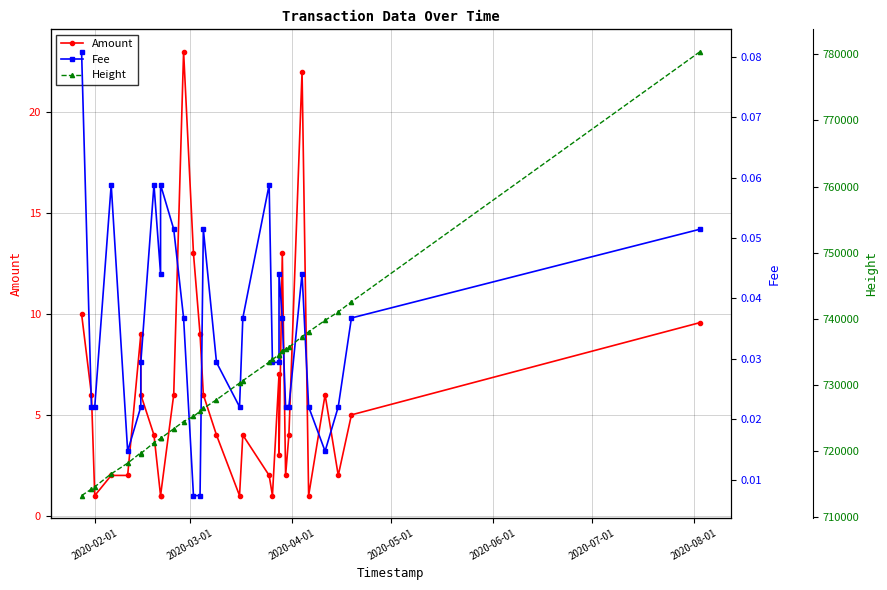

Reading left to right, transcribe all the data shown in this chart.

Amount: 10.0	6.0	1.0	2.0	2.0	9.0	6.0	4.0	1.0	1.0	6.0	23.0	13.0	9.0	6.0	4.0	1.0	4.0	2.0	1.0	7.0	3.0	13.0	2.0	4.0	22.0	1.0	6.0	2.0	5.0	9.6
Fee: 0.1	0.0	0.0	0.1	0.0	0.0	0.0	0.1	0.0	0.1	0.1	0.0	0.0	0.0	0.1	0.0	0.0	0.0	0.1	0.0	0.0	0.0	0.0	0.0	0.0	0.0	0.0	0.0	0.0	0.0	0.1
Height: 713217.0	714204.0	714550.0	716516.0	718129.0	719705.0	719589.0	721234.0	721861.0	721861.0	723332.0	724429.0	725205.0	725971.0	726406.0	727726.0	730253.0	730614.0	733423.0	733820.0	734542.0	734510.0	735170.0	735335.0	735654.0	737297.0	738008.0	739746.0	741018.0	742547.0	780431.0